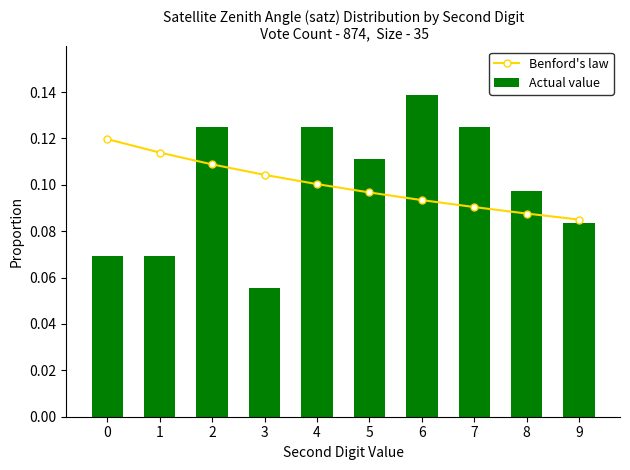

What is the total value across all series at 0?

0.2